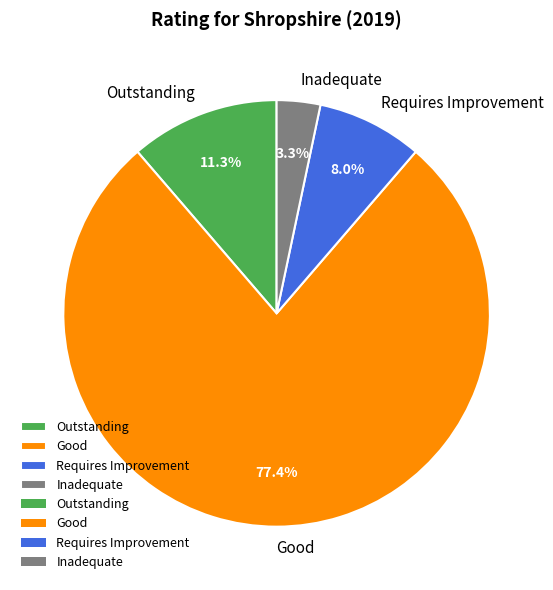

What is the majority slice?

Good